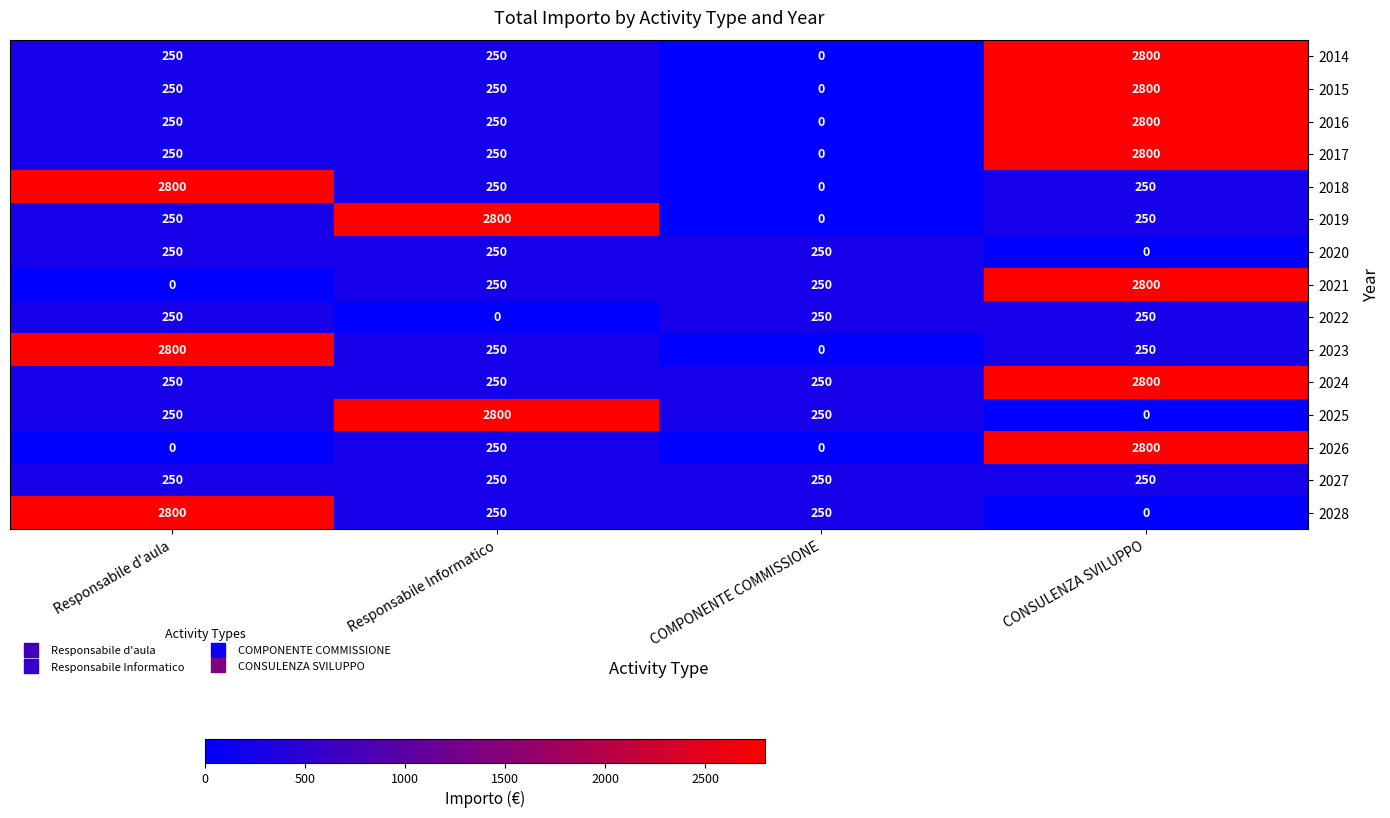

At which label does 2024 reach its peak?

CONSULENZA SVILUPPO